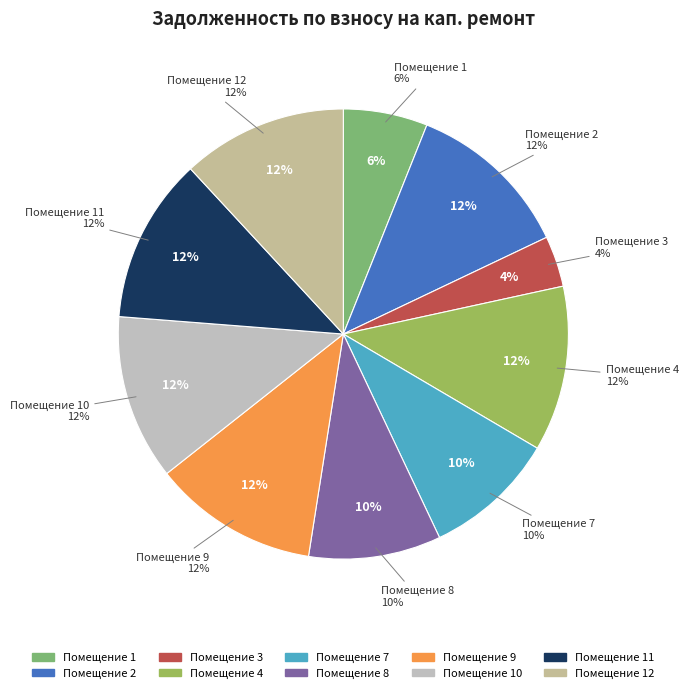

Approximately how many times larger is the value at 10 compared to 2?

1.0